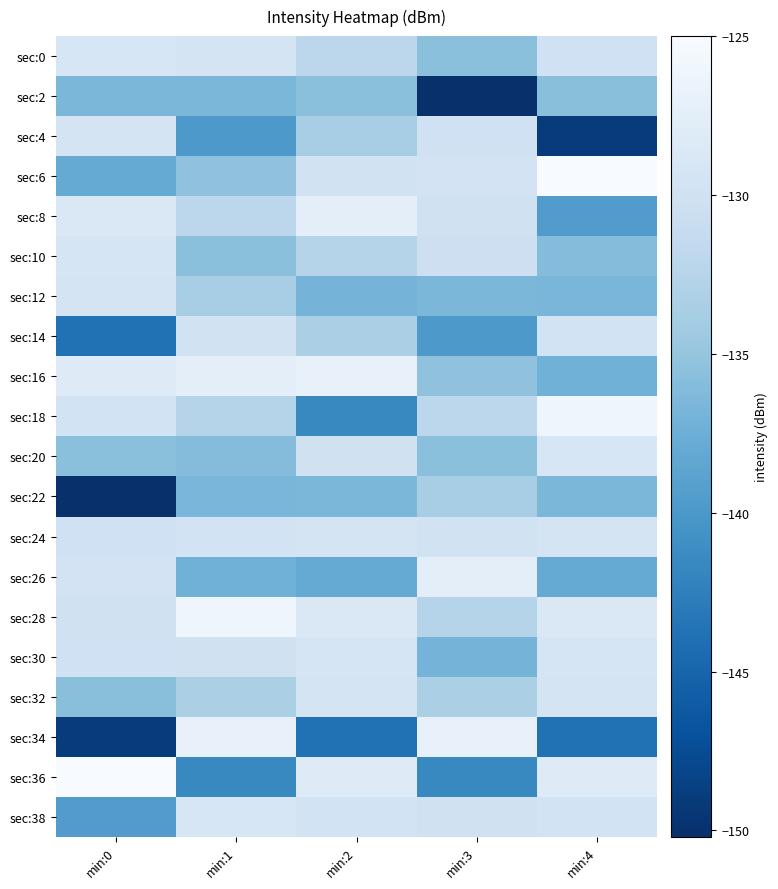

What is the greatest value displayed?

-125.0